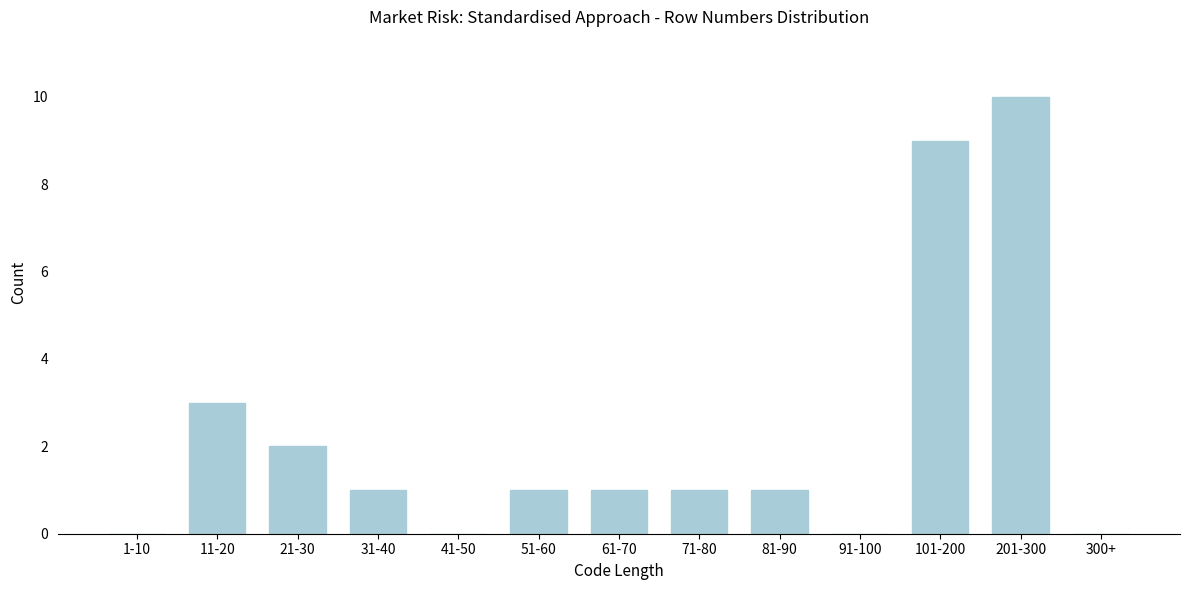

Reading left to right, list all the values displayed in this chart.

1-10=0	11-20=3	21-30=2	31-40=1	41-50=0	51-60=1	61-70=1	71-80=1	81-90=1	91-100=0	101-200=9	201-300=10	300+=0